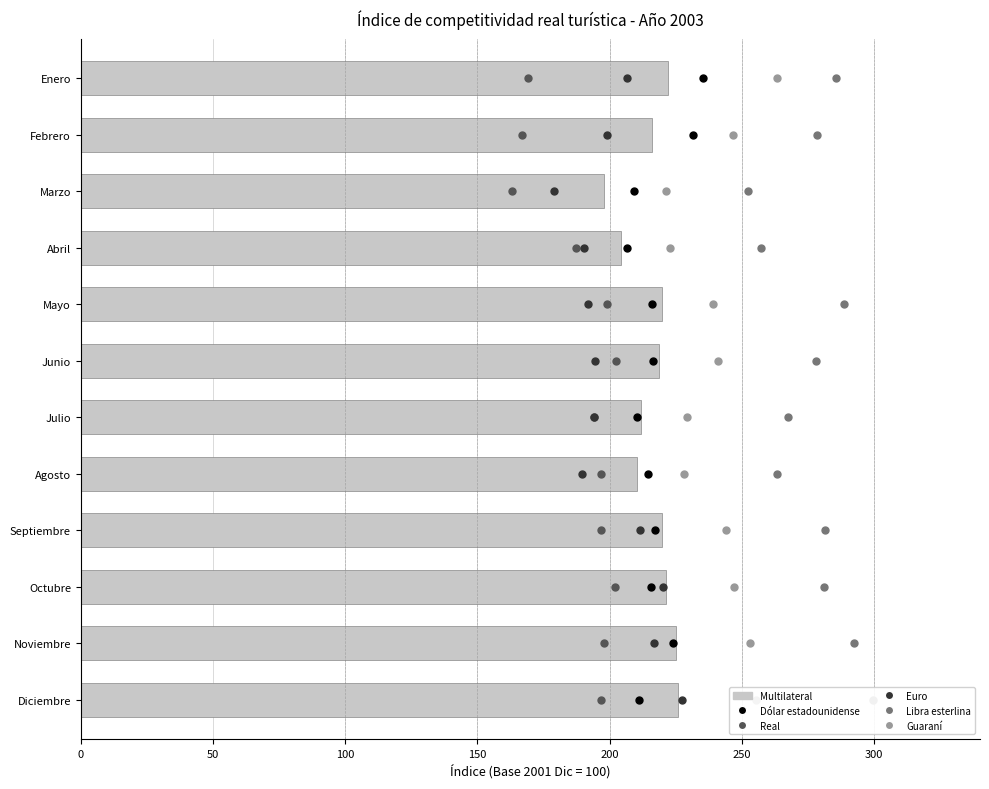

What are all the series names shown in the legend?

Multilateral, Dólar estadounidense, Real, Euro, Libra esterlina, Guaraní